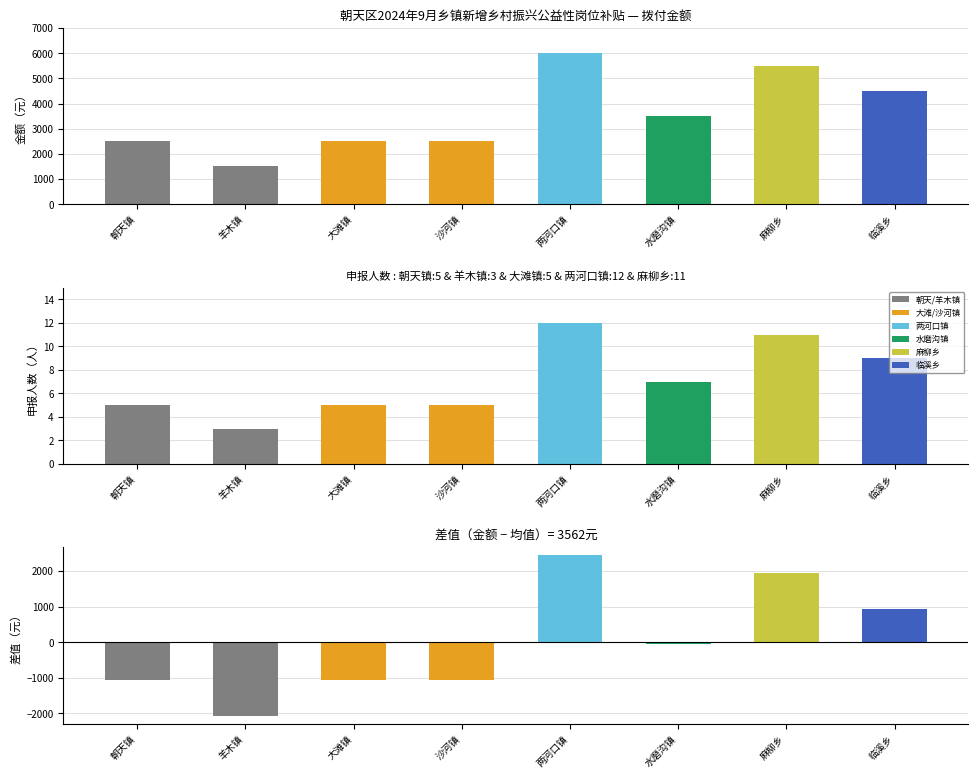

Which category has the highest value across all series?

两河口镇